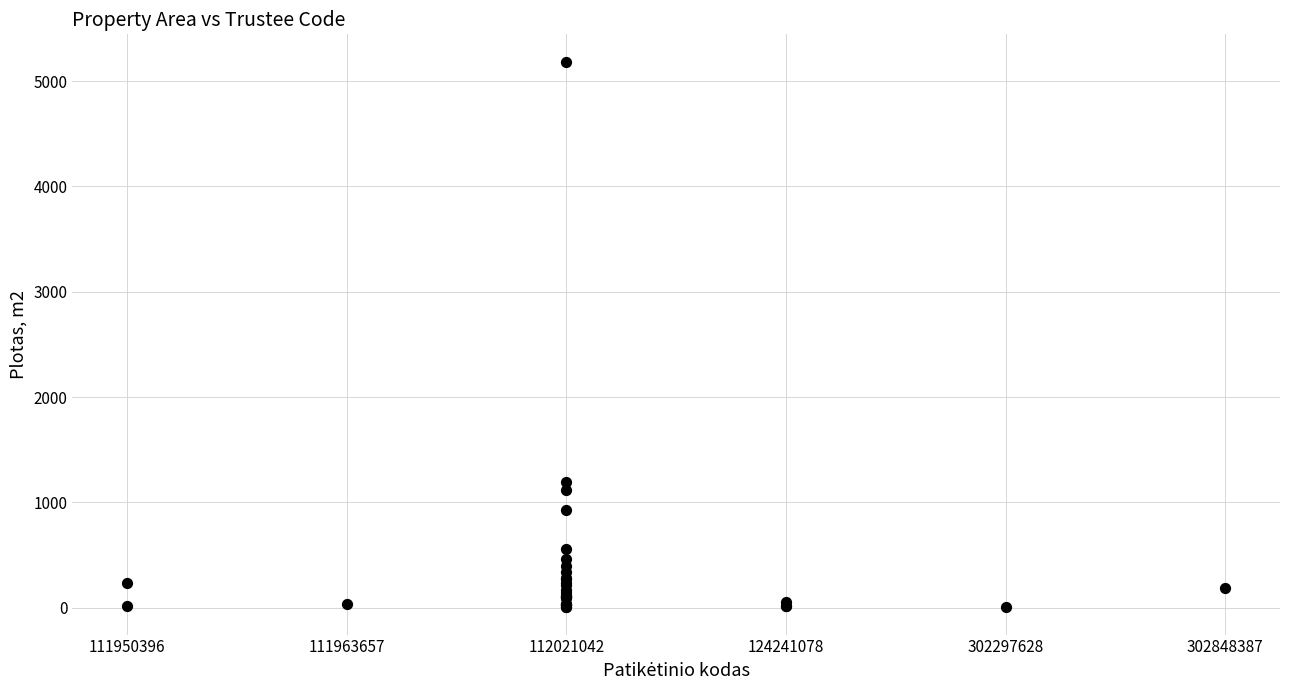

What Y value in the scatter plot is closest to 2594?

1196.8